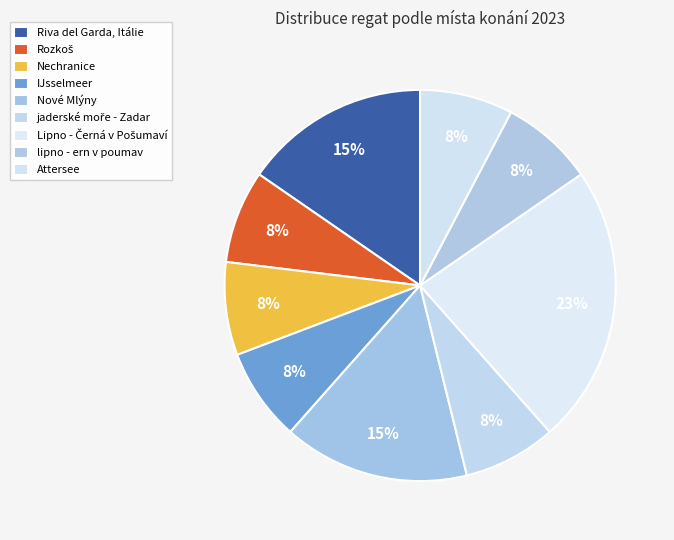

Does Attersee account for over 50% of the chart?

No